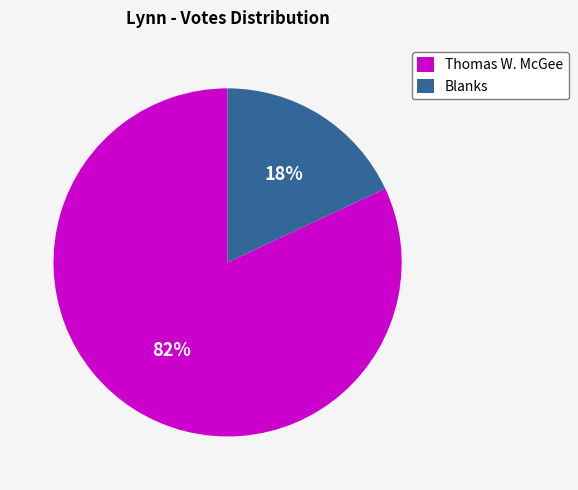

What is the smallest slice in the pie chart?

Blanks